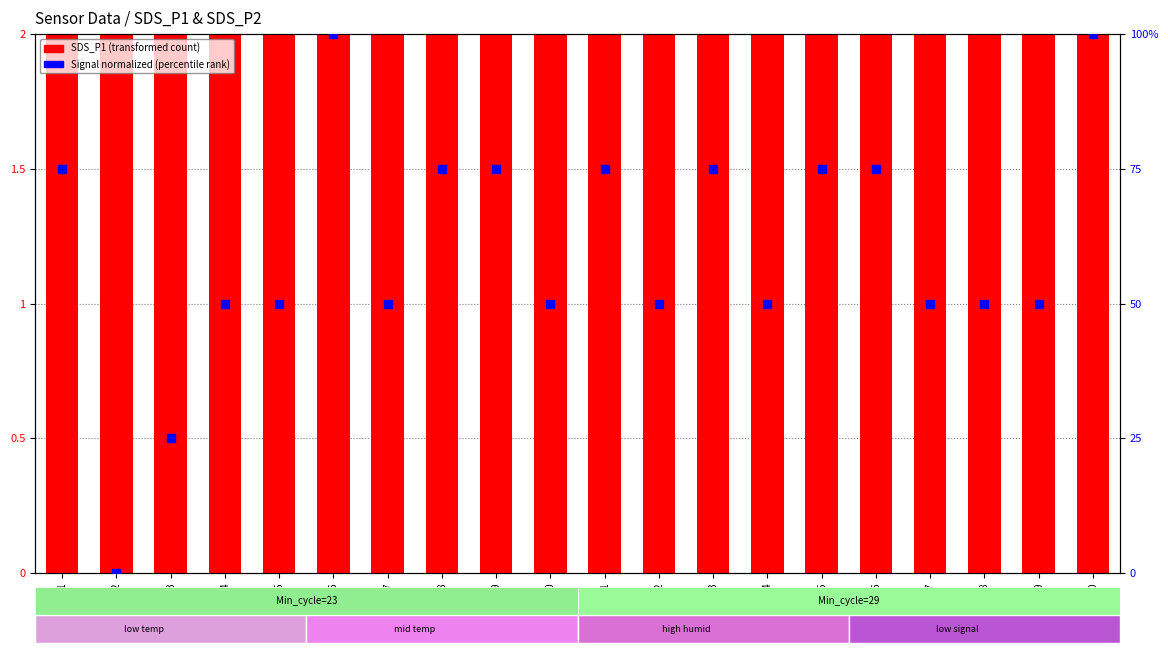

Is the value of Signal (normalized) at Reading_09 greater than the value of SDS_P1 at Reading_13?

Yes